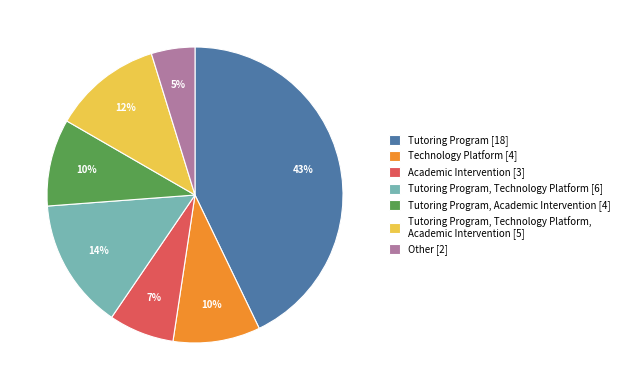

To the nearest percent, what is the difference between the largest and smallest slice percentages?

38%